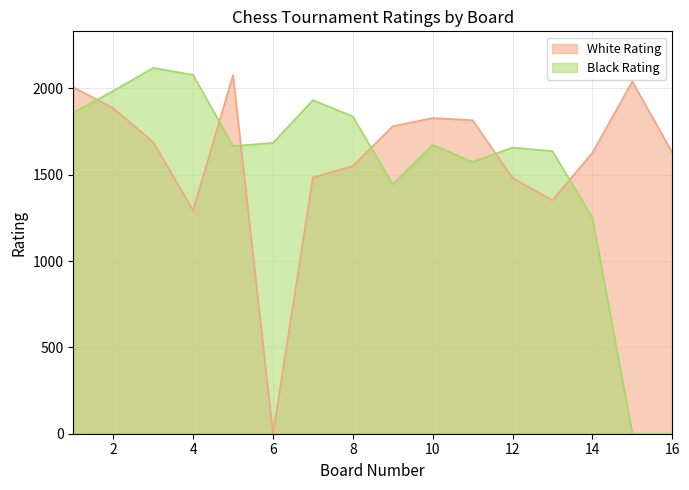

At how many categories does at least one series exceed 1783?

10